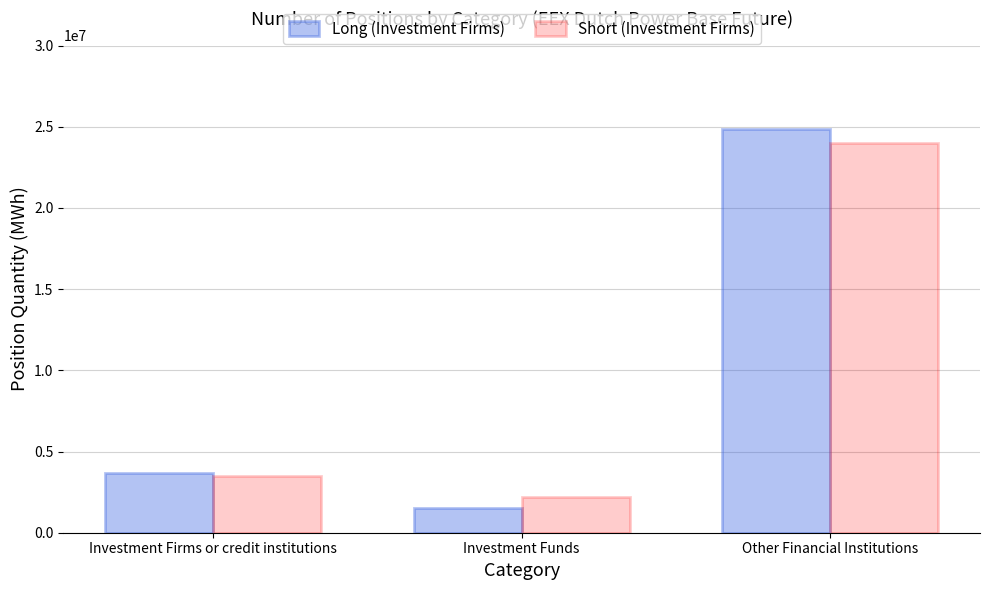

What are all the series names shown in the legend?

Long (Investment Firms), Short (Investment Firms)